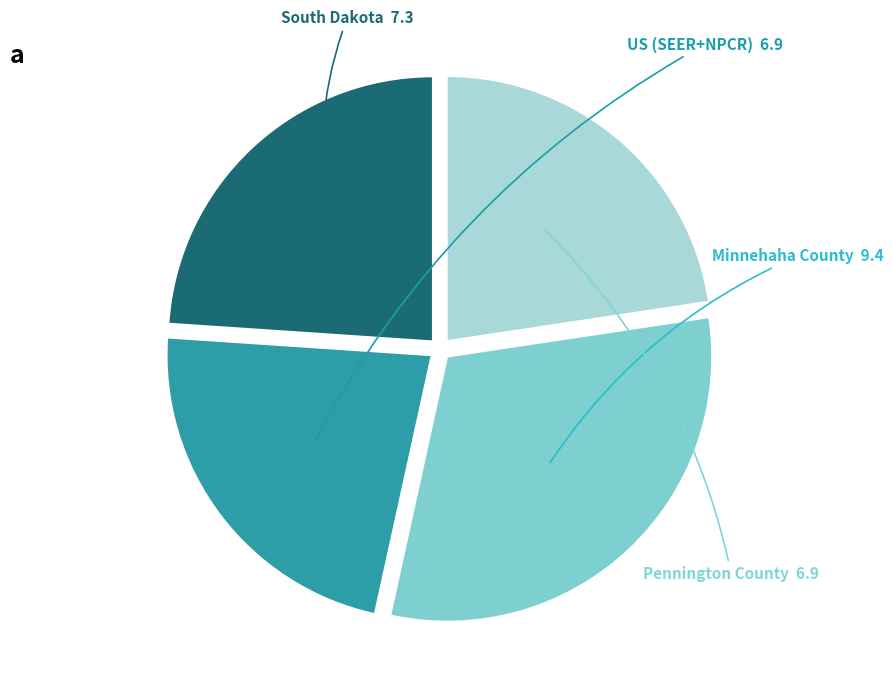

What is the smallest slice in the pie chart?

US (SEER+NPCR)